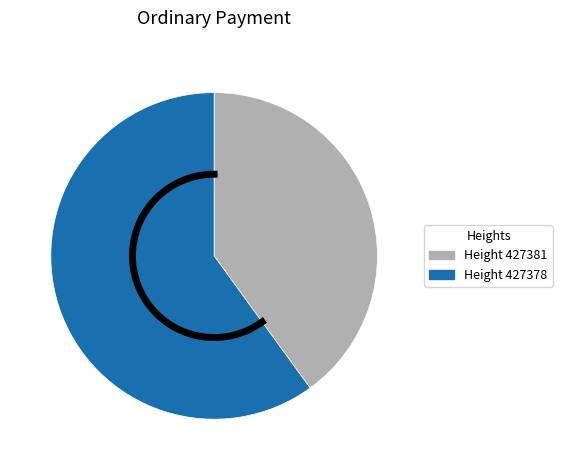

What percentage is the 427381 slice, to the nearest percent?

40%